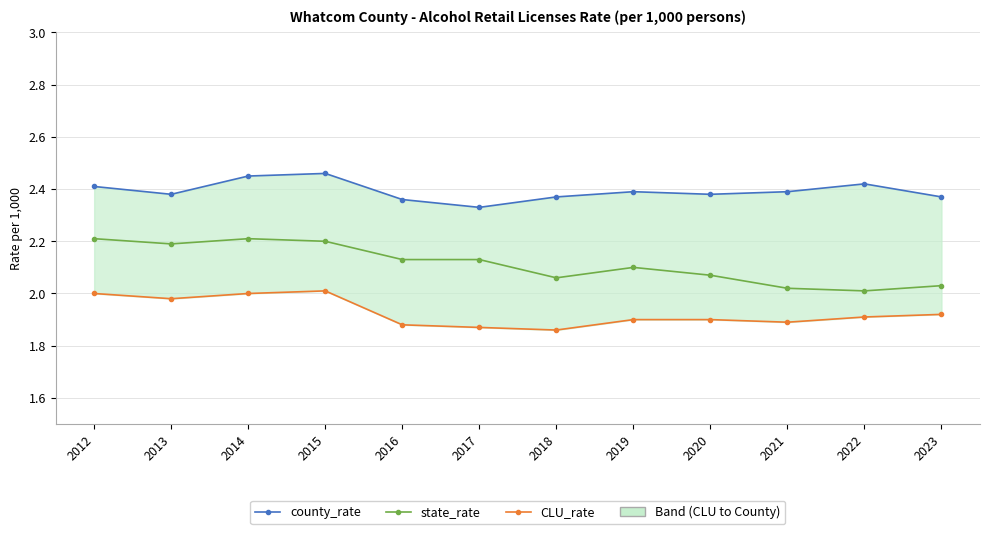

At which category is the sum across all series the highest?

2015